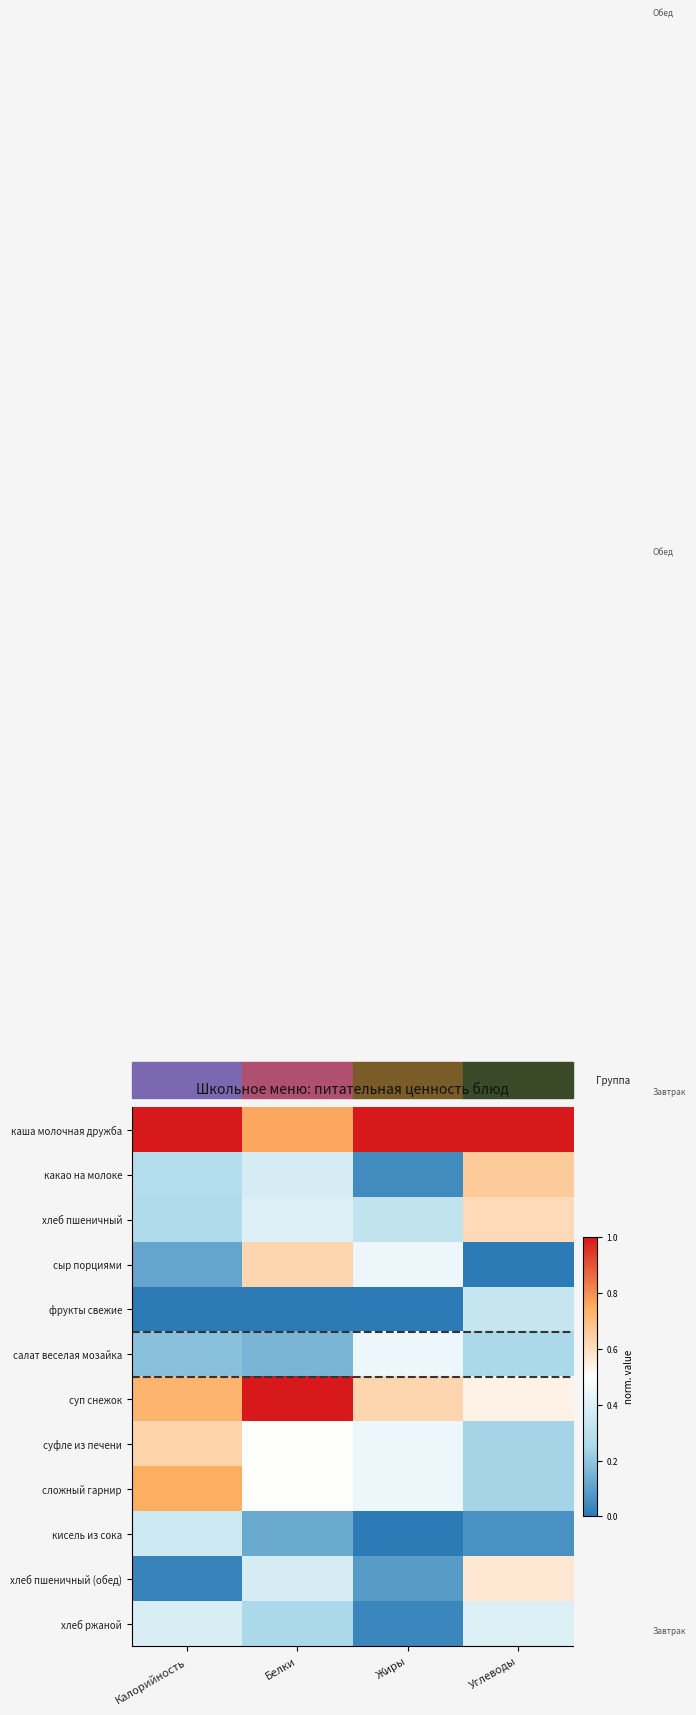

Reading left to right, list all the values displayed in this chart.

каша молочная дружба: Калорийность=1.0	Белки=0.8	Жиры=1.0	Углеводы=1.0
какао на молоке: Калорийность=0.3	Белки=0.4	Жиры=0.0	Углеводы=0.7
хлеб пшеничный: Калорийность=0.3	Белки=0.4	Жиры=0.3	Углеводы=0.6
сыр порциями: Калорийность=0.1	Белки=0.6	Жиры=0.4	Углеводы=0.0
фрукты свежие: Калорийность=0.0	Белки=0.0	Жиры=0.0	Углеводы=0.3
салат веселая мозайка: Калорийность=0.2	Белки=0.2	Жиры=0.4	Углеводы=0.3
суп снежок: Калорийность=0.7	Белки=1.0	Жиры=0.6	Углеводы=0.5
суфле из печени: Калорийность=0.6	Белки=0.5	Жиры=0.4	Углеводы=0.2
сложный гарнир: Калорийность=0.7	Белки=0.5	Жиры=0.4	Углеводы=0.2
кисель из сока: Калорийность=0.3	Белки=0.1	Жиры=0.0	Углеводы=0.1
хлеб пшеничный (обед): Калорийность=0.0	Белки=0.4	Жиры=0.1	Углеводы=0.6
хлеб ржаной: Калорийность=0.4	Белки=0.2	Жиры=0.0	Углеводы=0.4